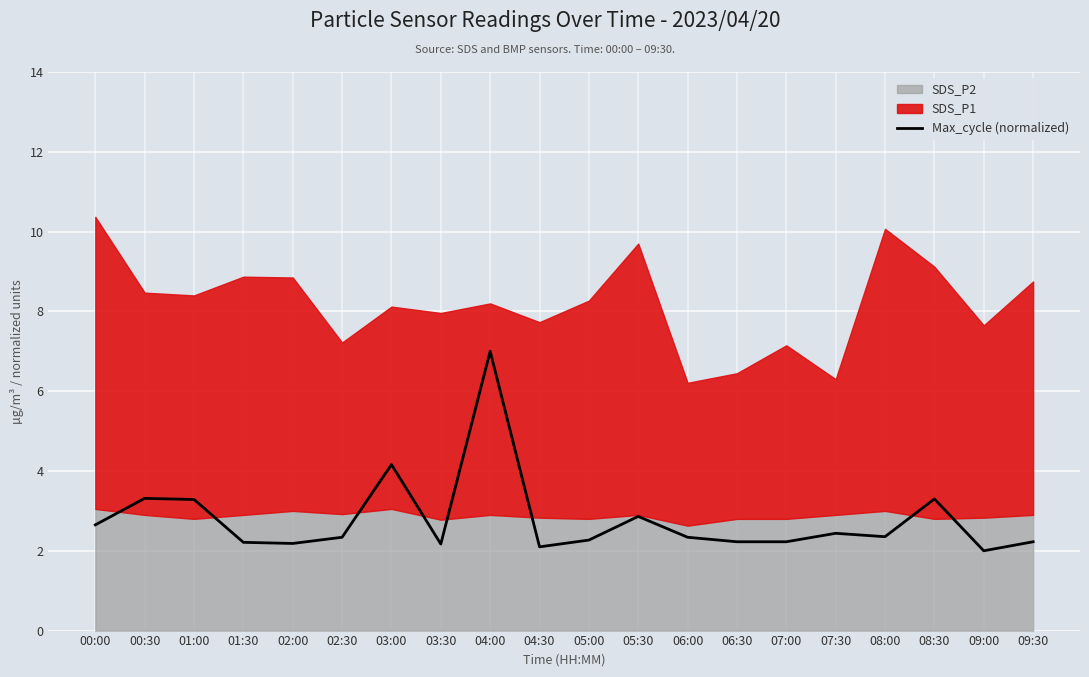

True or false: the data shows 2.9 at 05:30.

True